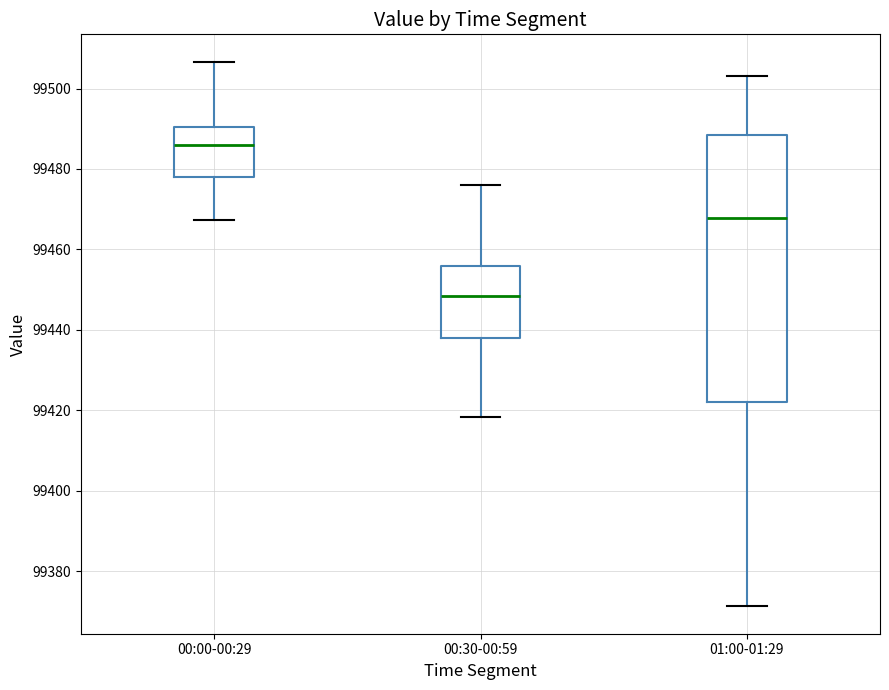

Reading left to right, transcribe this box plot: for each box, give where its median line is, the range the box spans, and where its two whiskers end, as read against the y-axis. The values are not printed on the chart, so give them approximately, as read against the axis.

00:00-00:29: median 99486, box 99478 to 99490, whiskers 99468 to 99506
00:30-00:59: median 99448, box 99438 to 99456, whiskers 99418 to 99476
01:00-01:29: median 99468, box 99422 to 99488, whiskers 99372 to 99504